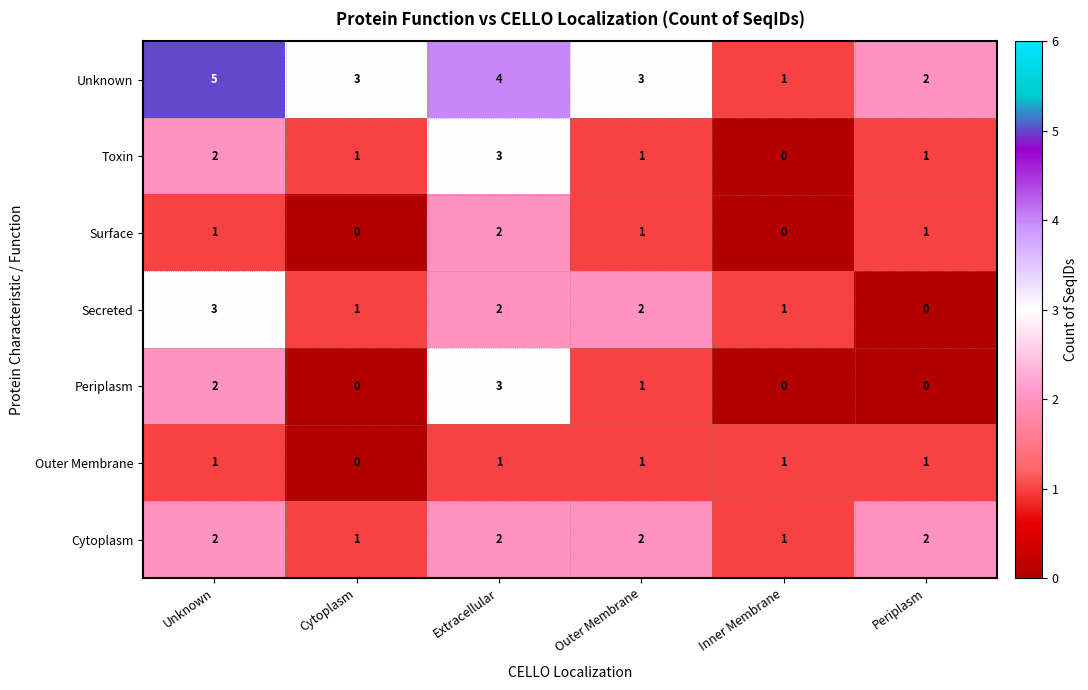

The Outer Membrane series shows 1 at Unknown. True or false?

True